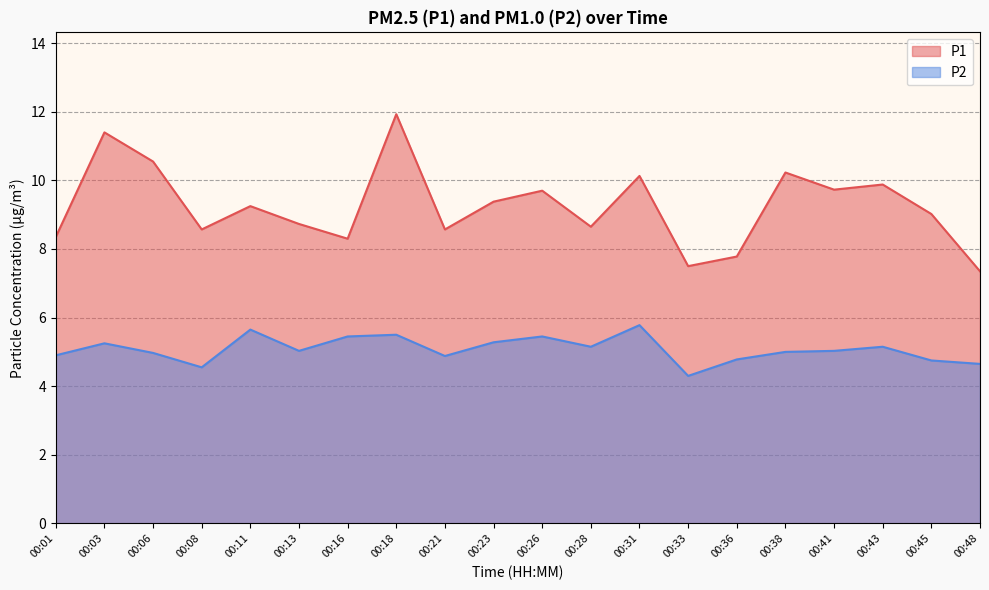

Which has a higher value, 00:03 or 00:48?

00:03